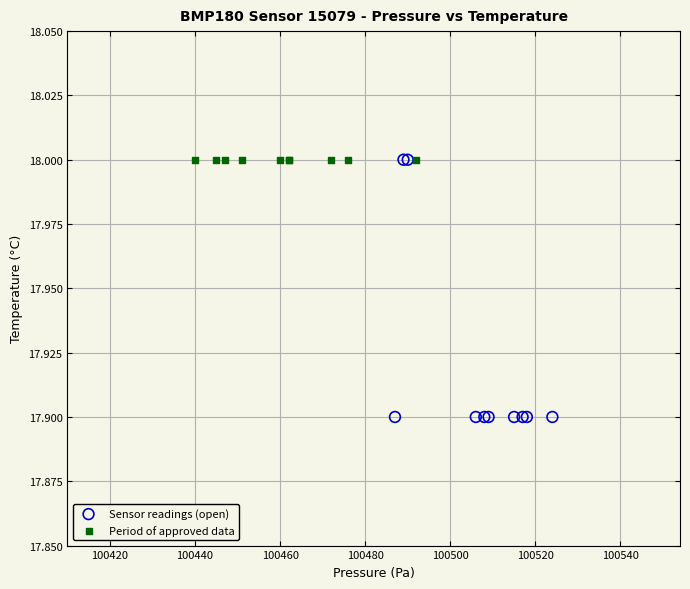

Which series contains the lowest Y value?

Sensor readings (open)